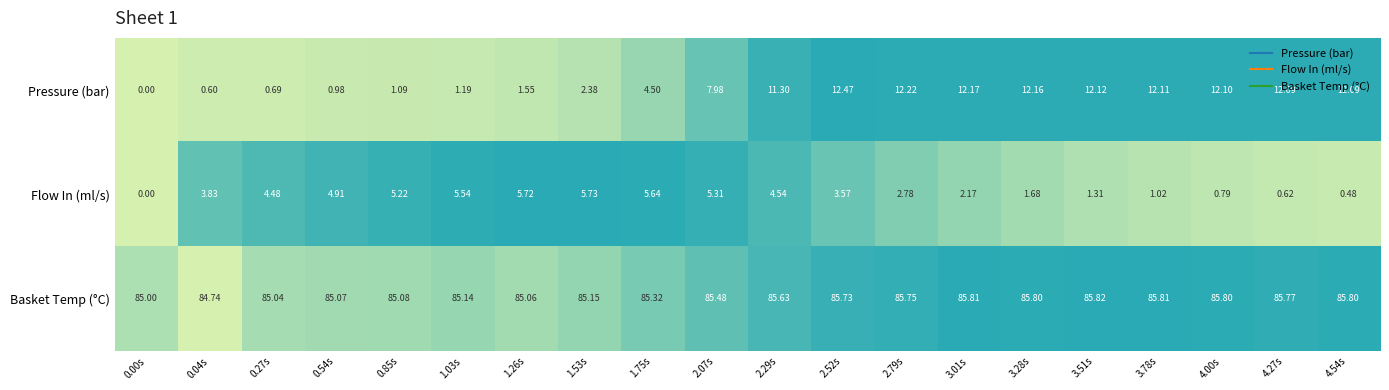

Which series has the largest range (max minus min)?

Pressure (bar)